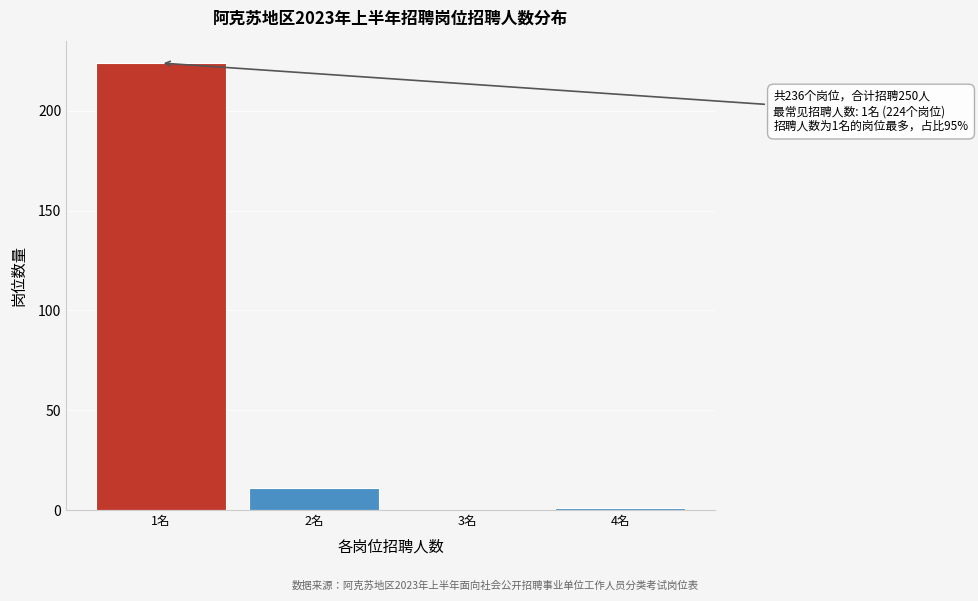

Reading left to right, what are all the values shown in this chart?

1名=224	2名=11	3名=0	4名=1